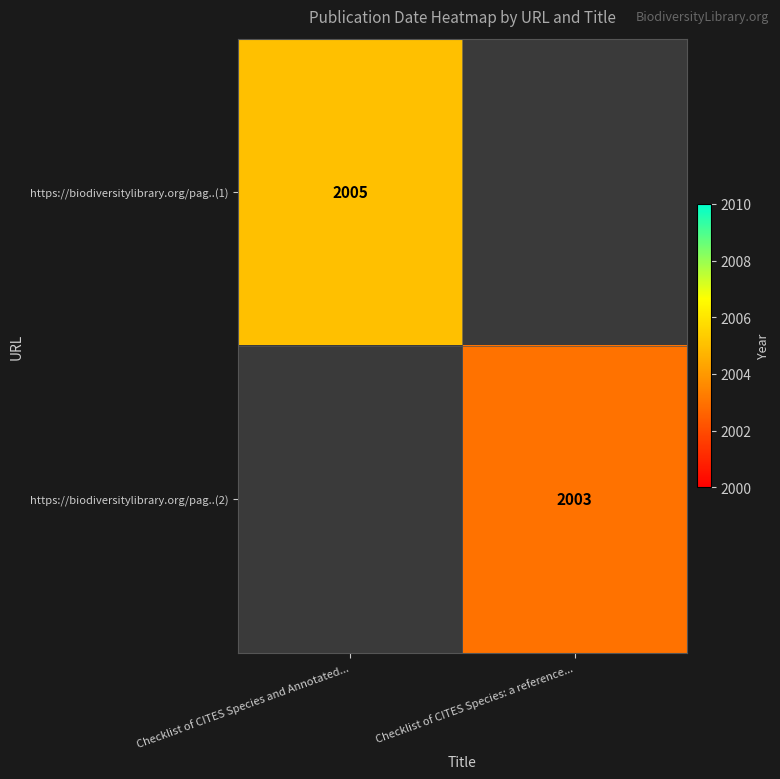

The value of https://biodiversitylibrary.org/pag..(2) at Checklist of CITES Species: a reference... is 2003. True or false?

True